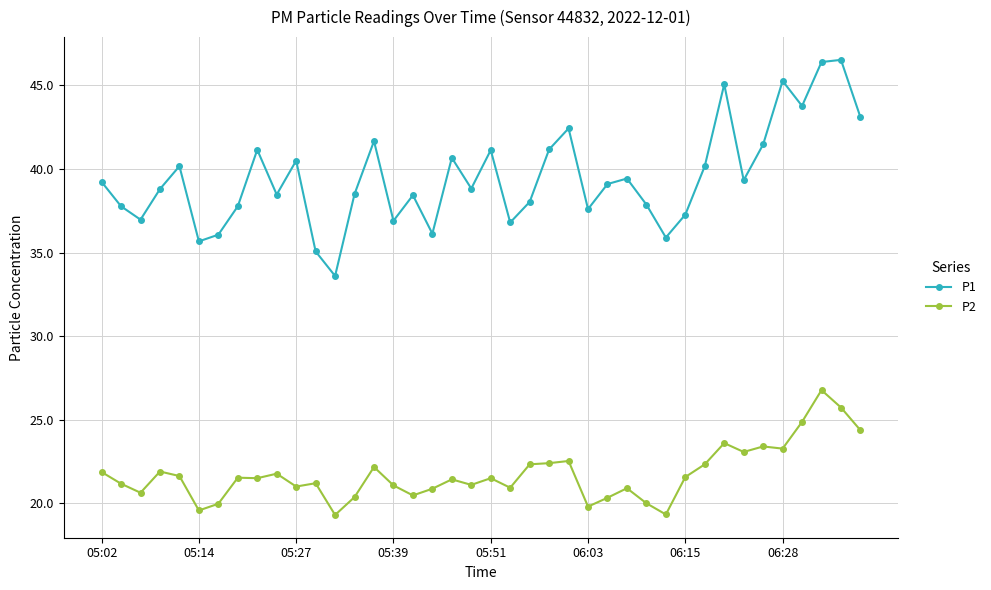

In P1, how many points are higher than both neighbors (excluding endpoints)?

12